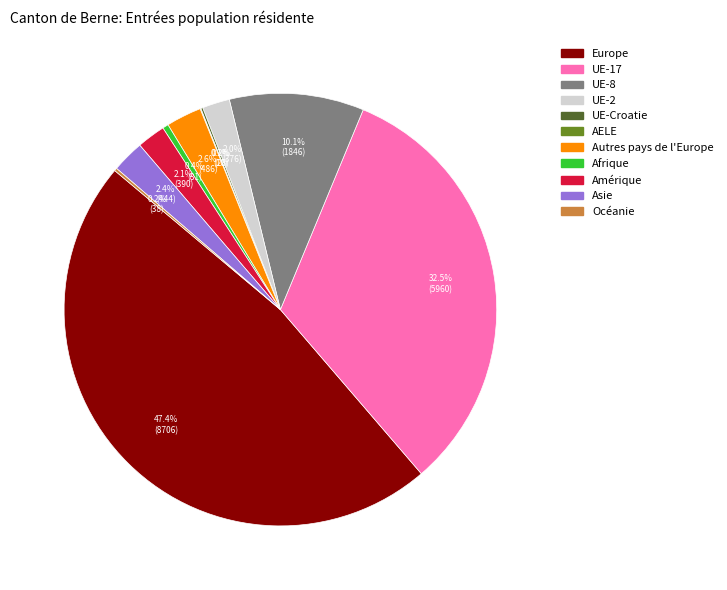

What portion of the pie excludes Amérique?

97.9%